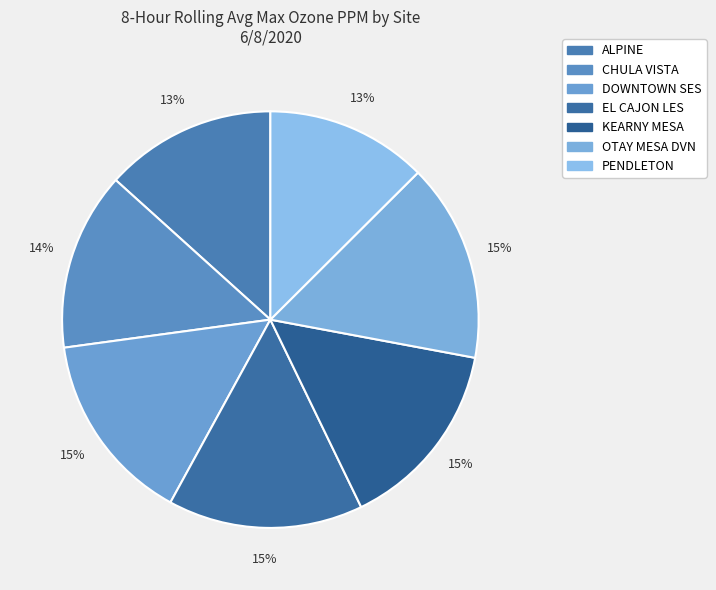

The OTAY MESA DVN slice represents 15% of the pie. True or false?

True